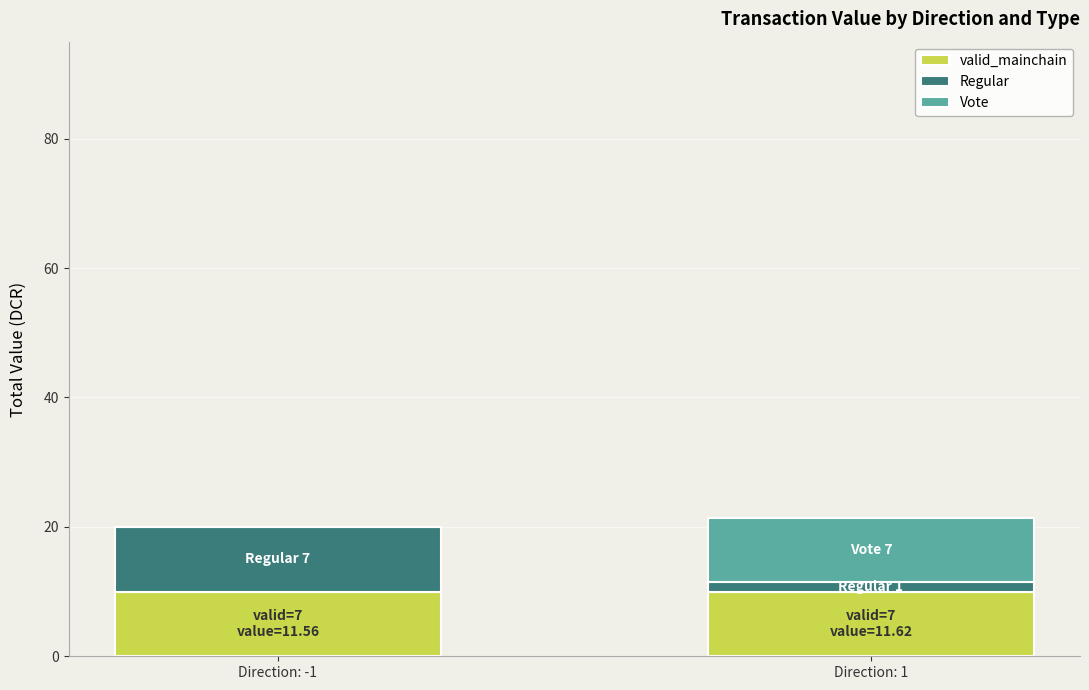

What is the highest value of the valid_mainchain series?

10.0